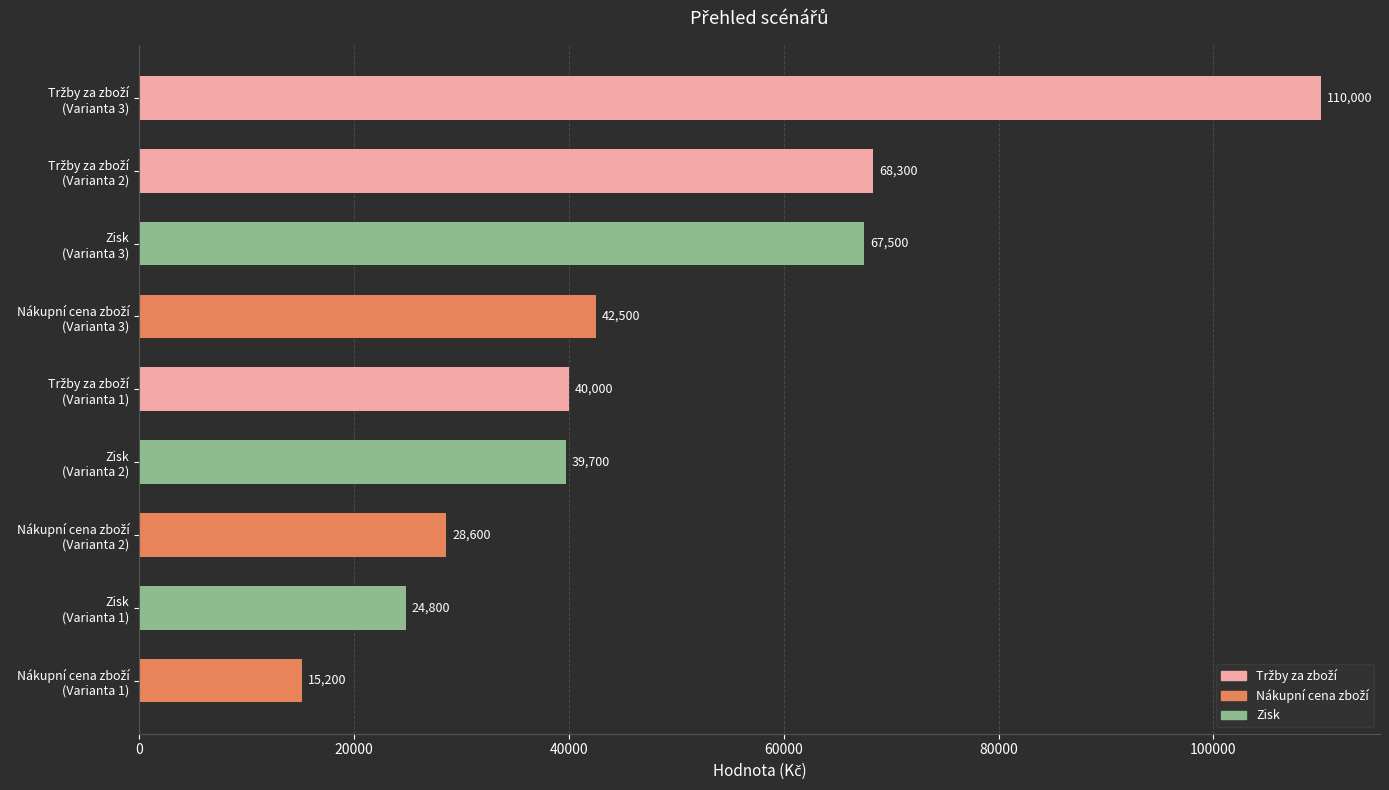

What is the value of the 9th bar from the top?

15200